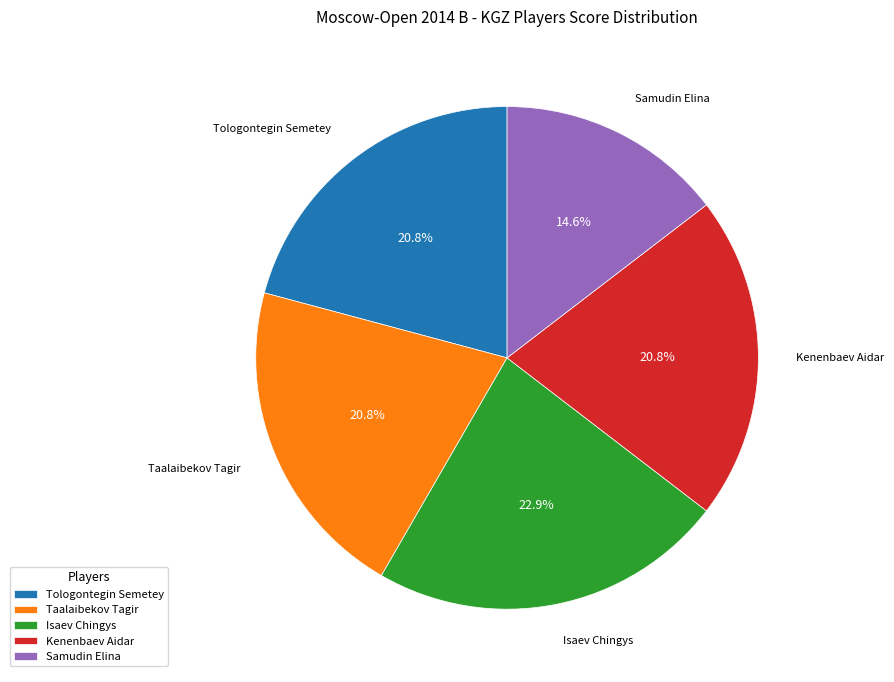

Is the sum of Isaev Chingys and Taalaibekov Tagir greater than half?

No